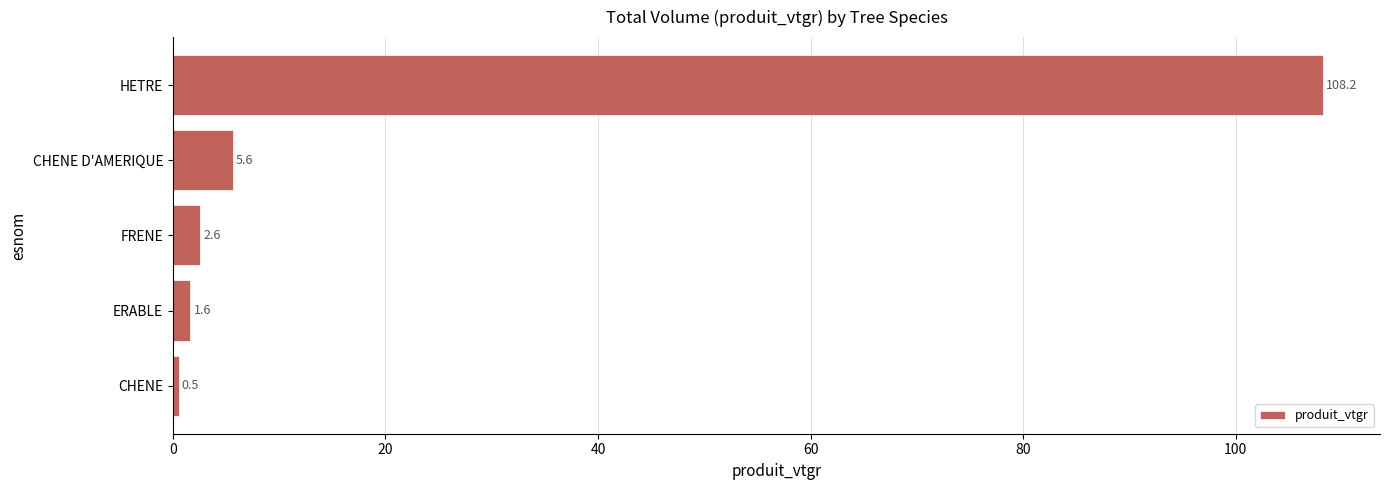

What is the smallest value displayed?

0.5